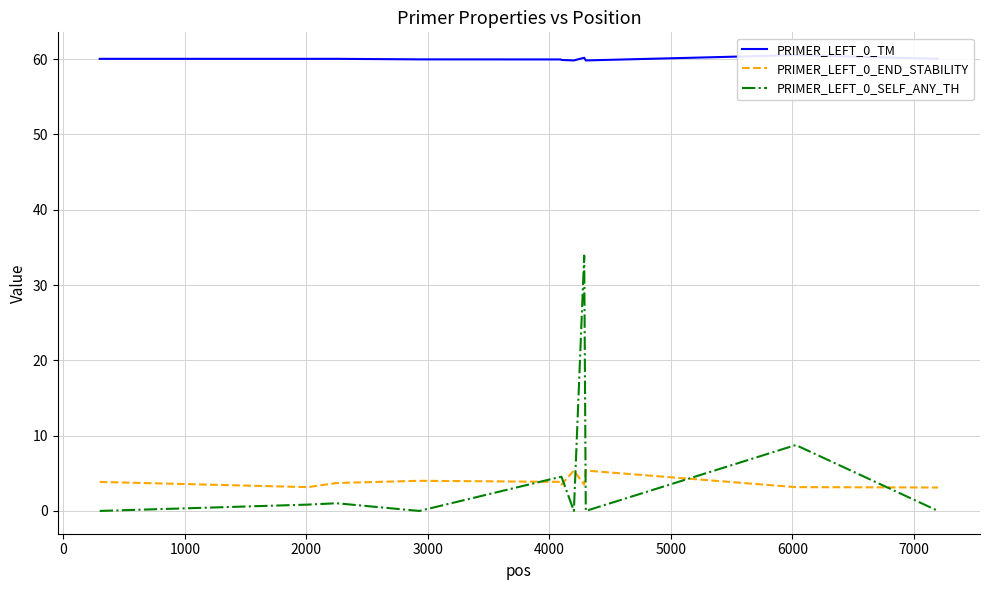

What is the minimum value for PRIMER_LEFT_0_END_STABILITY?

3.1